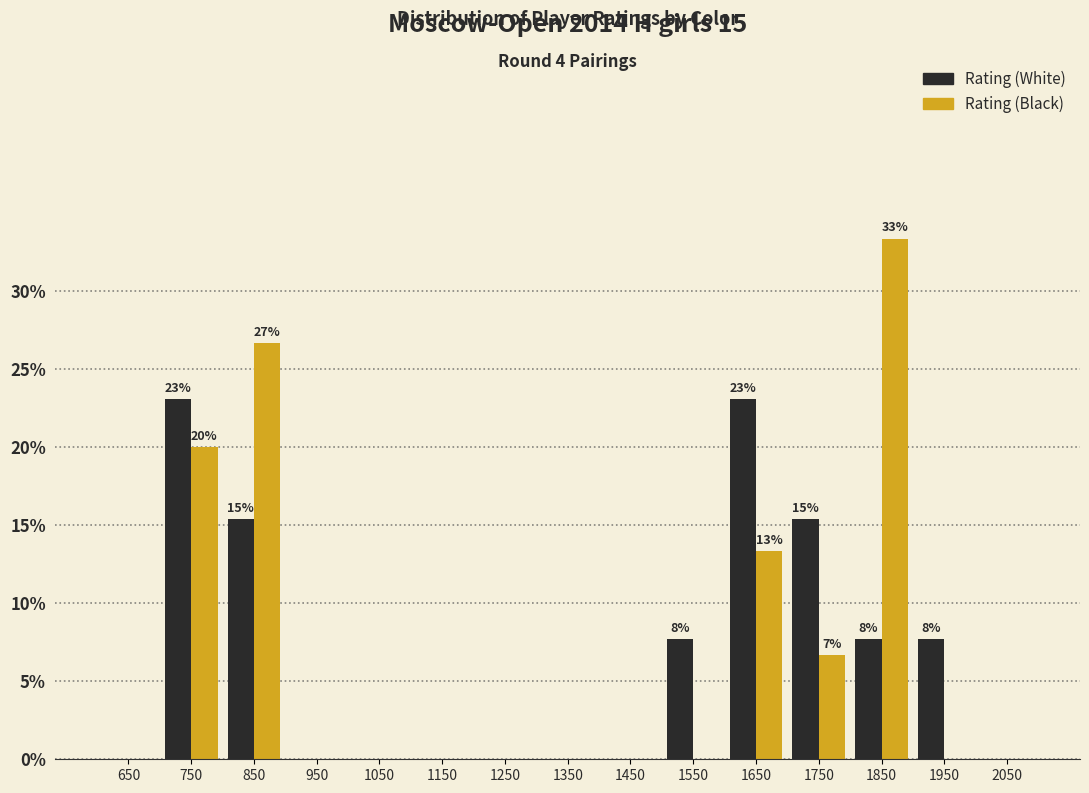

In the Rating (Black) series, which range on the x-axis has the tallest bar?

1800 to 1900